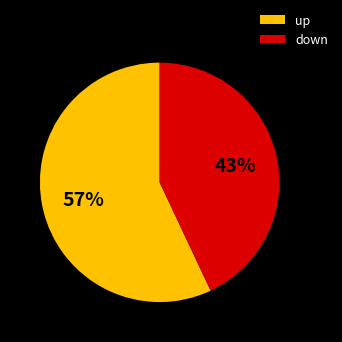

How many slices are in this pie chart?

2